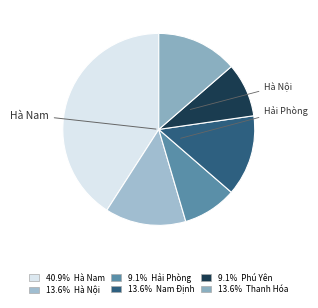

Count the number of slices in the pie.

6